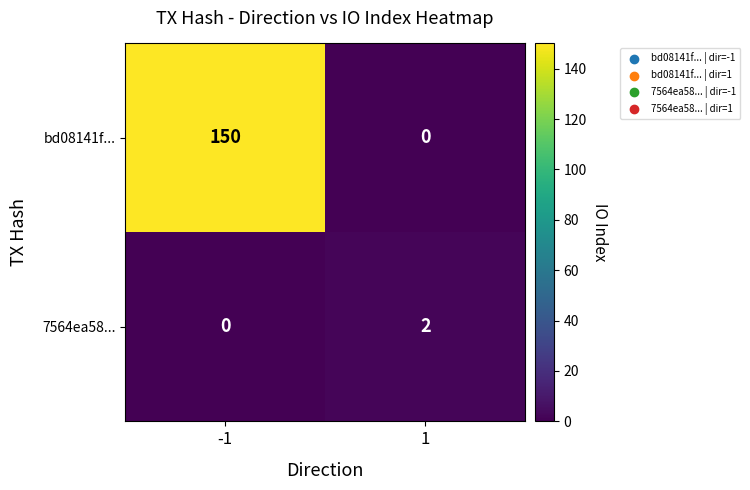

At which category is the sum across all series the highest?

-1